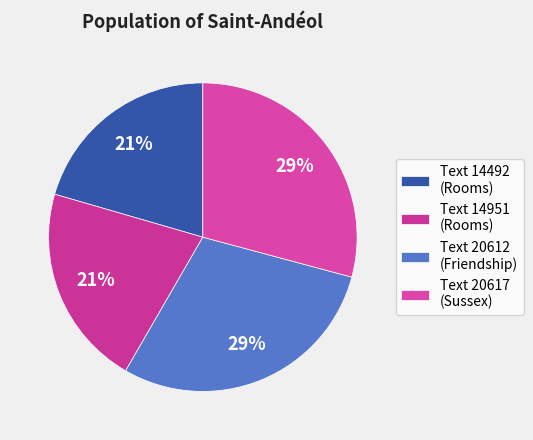

What is the largest slice in the pie chart?

Text 20617
(Sussex)